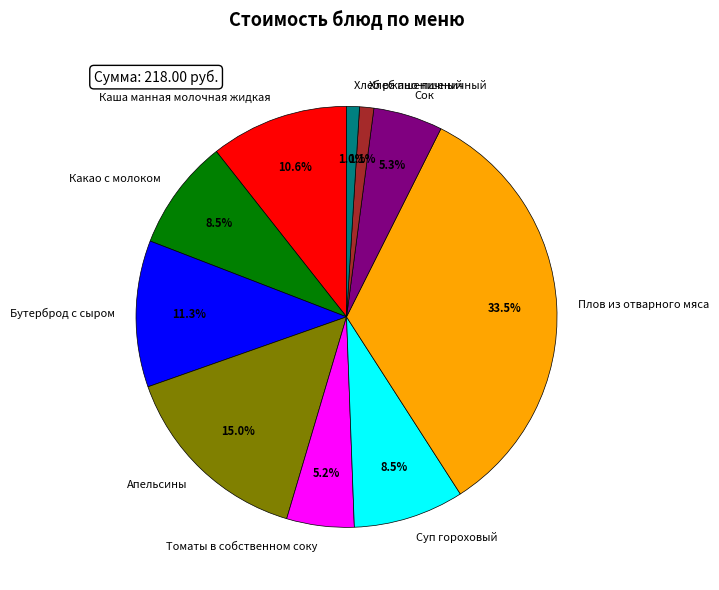

Combined, what portion of the pie is Томаты в собственном соку and Хлеб ржано-пшеничный?

6.2%